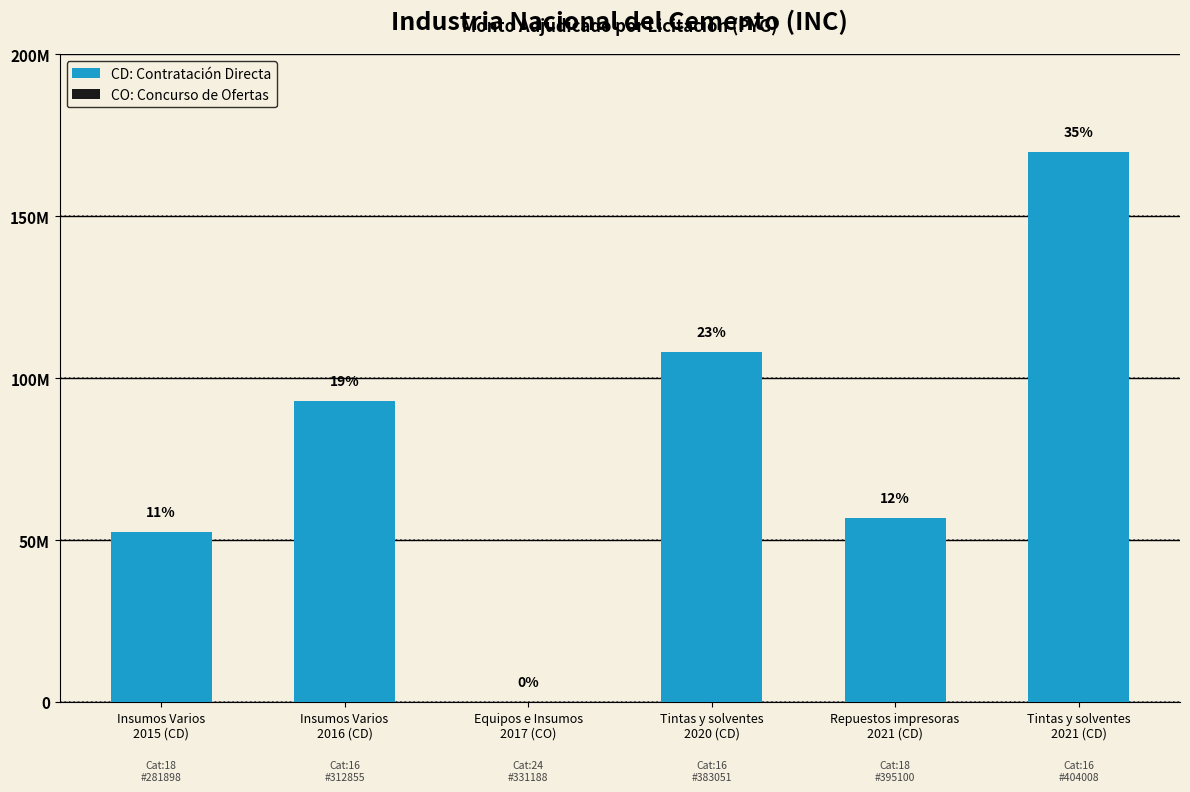

What is the difference between the maximum and minimum values?

117275620